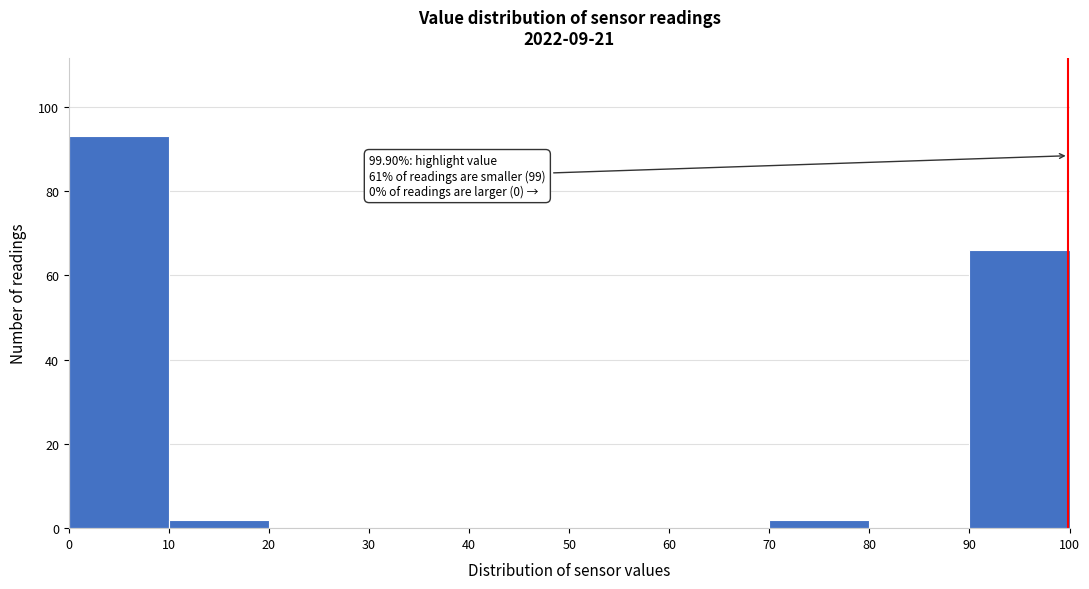

Over which range of the x-axis is the bar tallest?

0 to 10